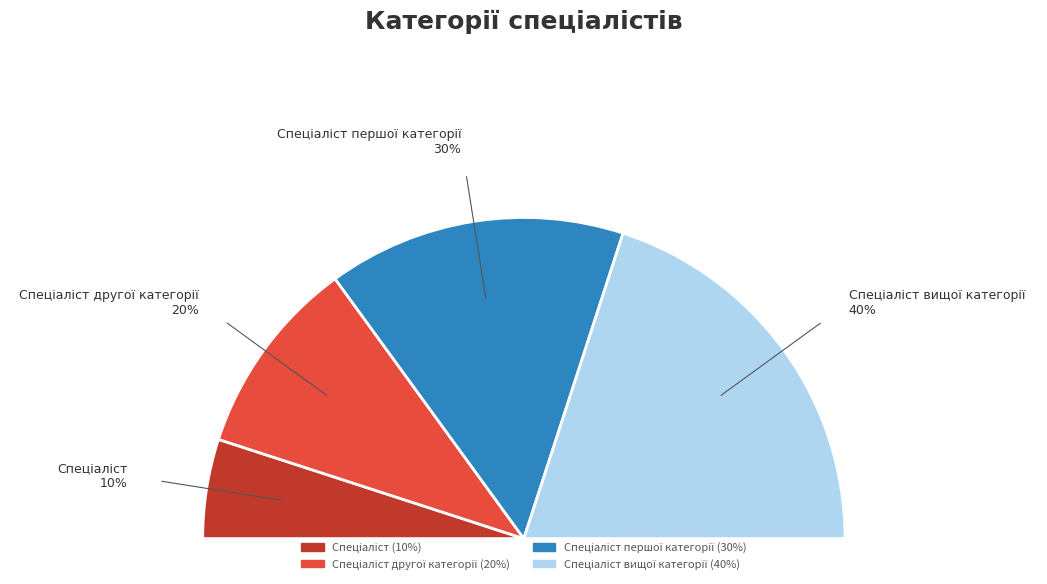

What percentage is NOT represented by Спеціаліст другої категорії?

80.0%